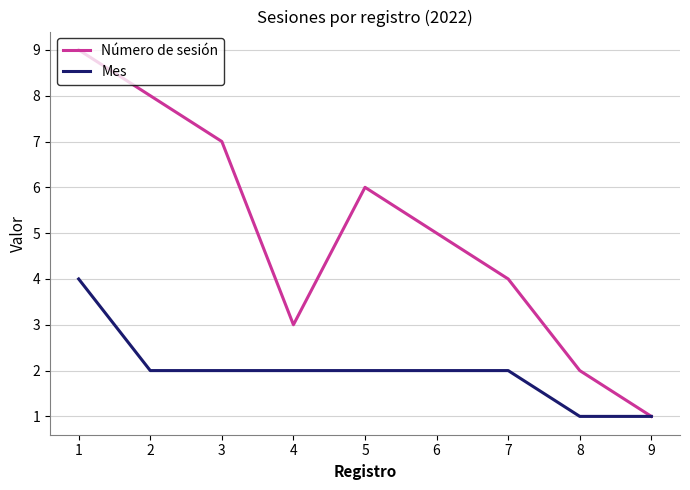

How many Número de sesión values are between 3 and 7?

5